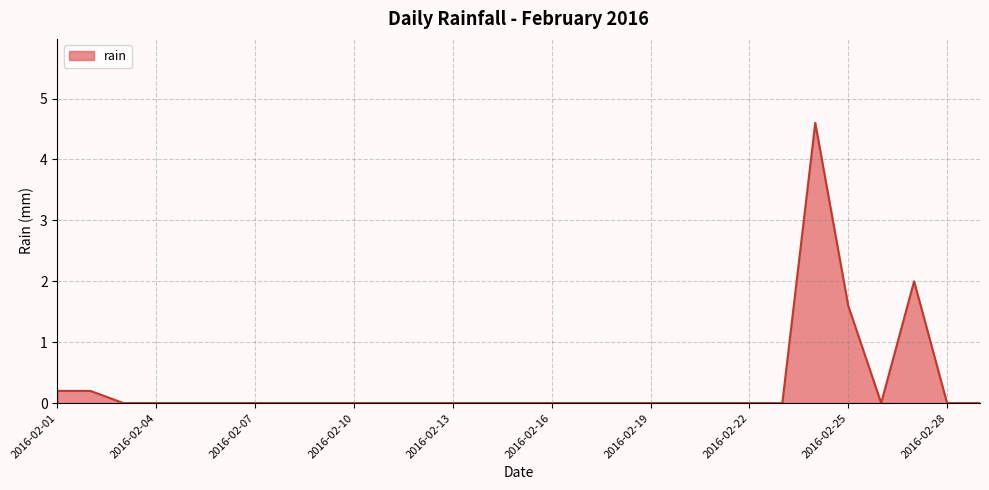

What is the greatest value displayed?

4.6